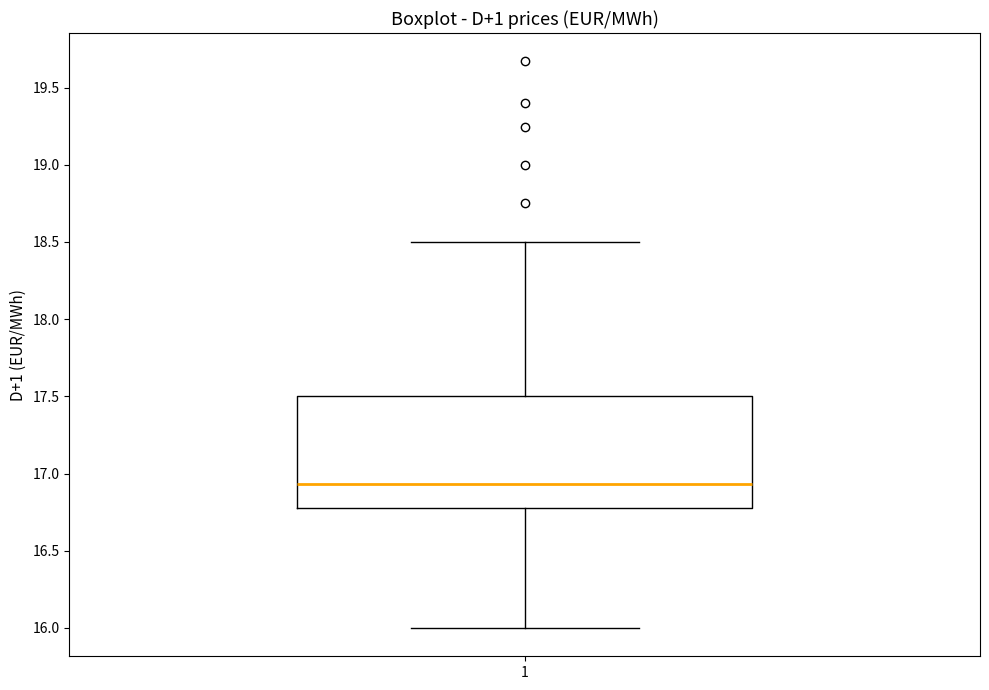

Where does the lower whisker of the box at x = 1 end on the y-axis? The values are not printed on the chart, so give them approximately, as read against the axis.

16.00